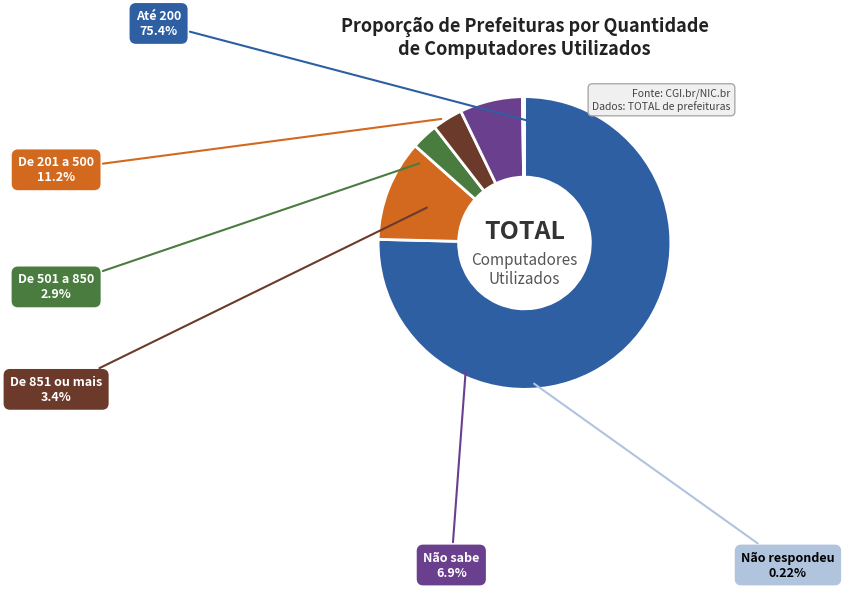

Which category has the biggest portion of the pie?

Até 200